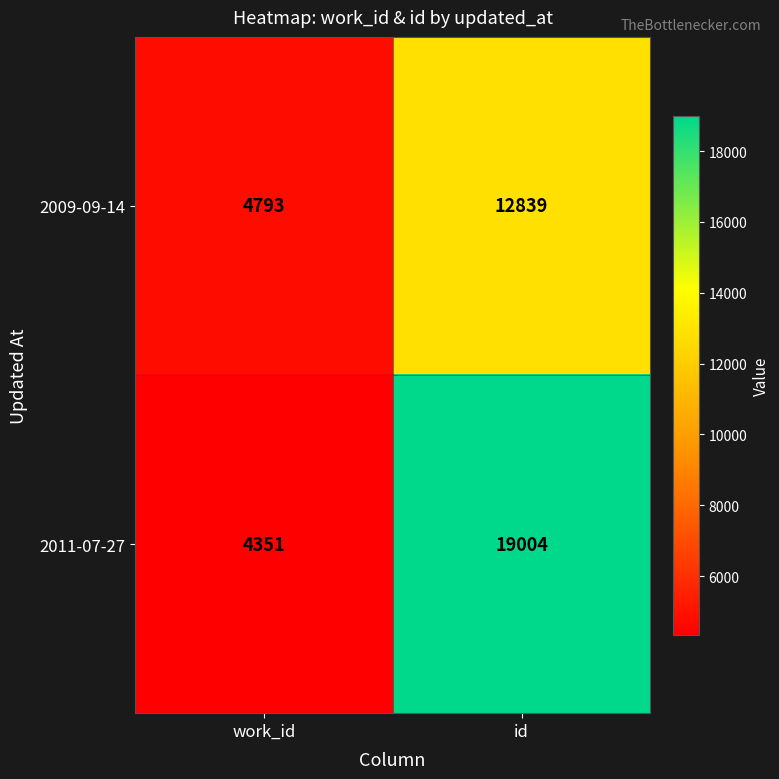

At which category does the chart reach its peak across all series?

id